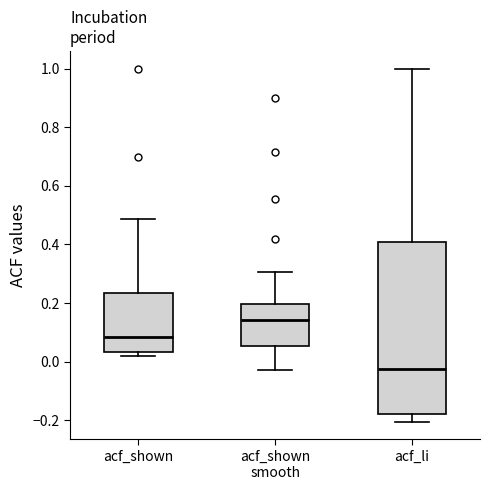

Reading left to right, read every box against the y-axis: the position of its median line, the range the box covers, and the ends of its whiskers. The values are not printed on the chart, so give them approximately, as read against the axis.

acf_shown: median 0.08, box 0.04 to 0.24, whiskers 0.02 to 0.48
acf_shown smooth: median 0.14, box 0.06 to 0.20, whiskers -0.02 to 0.30
acf_li: median -0.02, box -0.18 to 0.40, whiskers -0.20 to 1.00